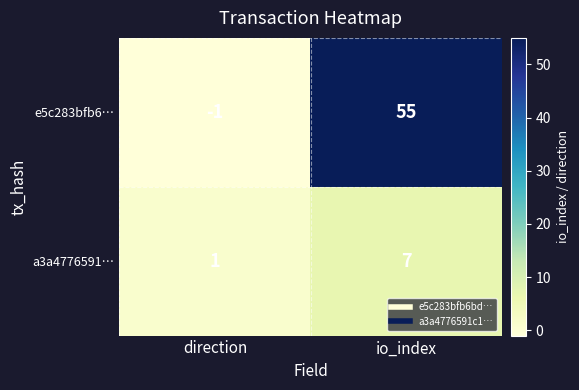

Reading left to right, extract all data points from this chart.

e5c283bfb6…: direction=-1	io_index=55
a3a4776591…: direction=1	io_index=7